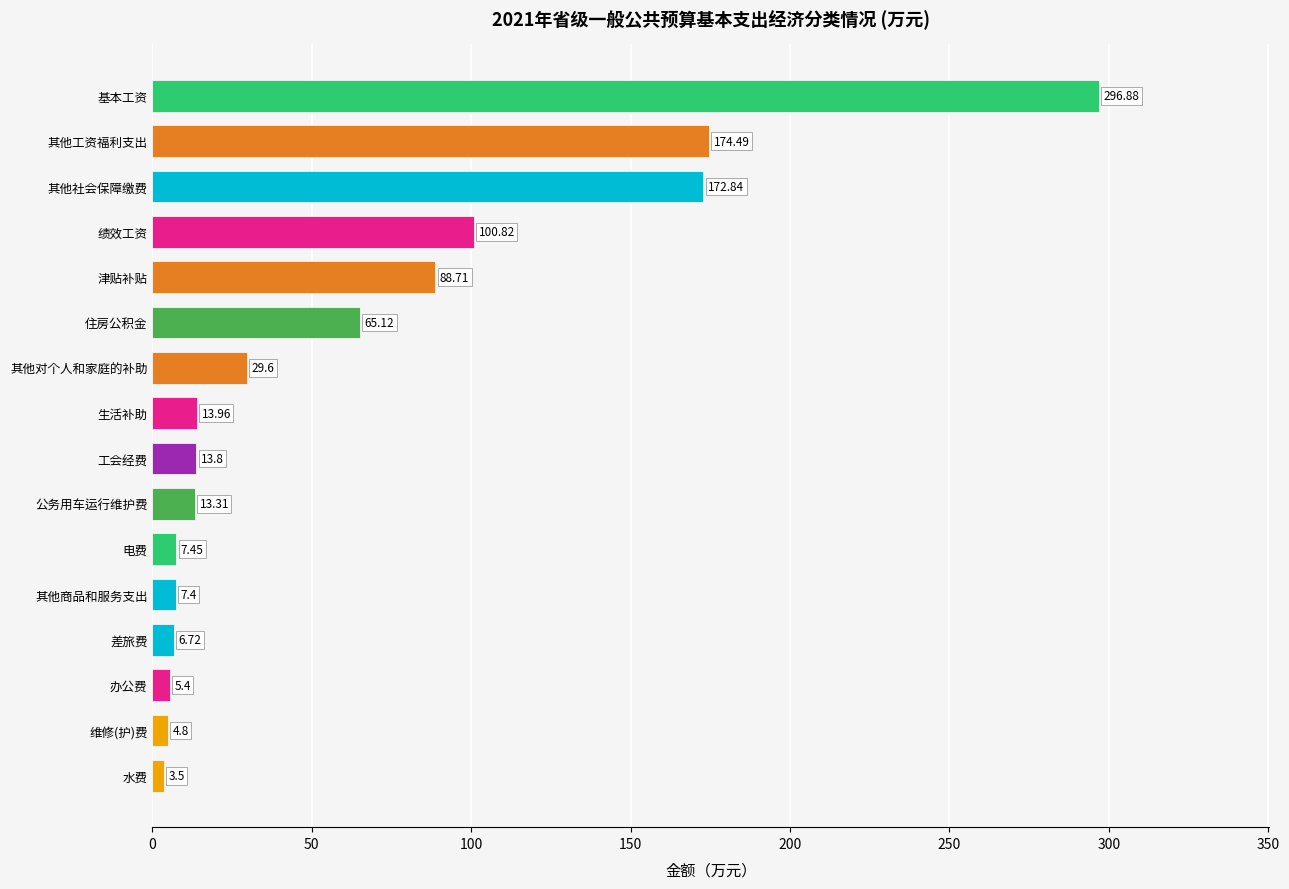

List the labels in order of value, smallest first.

水费, 维修(护)费, 办公费, 差旅费, 其他商品和服务支出, 电费, 公务用车运行维护费, 工会经费, 生活补助, 其他对个人和家庭的补助, 住房公积金, 津贴补贴, 绩效工资, 其他社会保障缴费, 其他工资福利支出, 基本工资